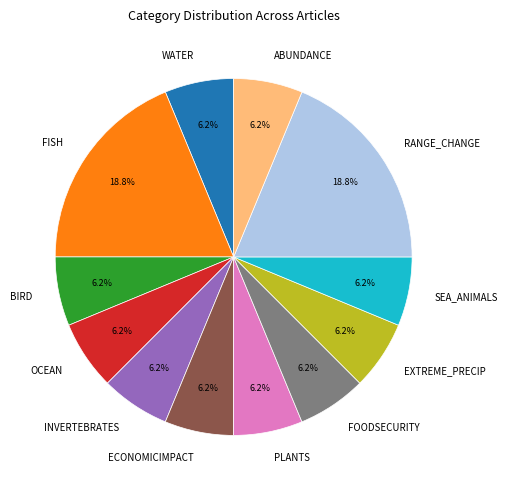

Is the sum of ABUNDANCE and SEA_ANIMALS greater than half?

No